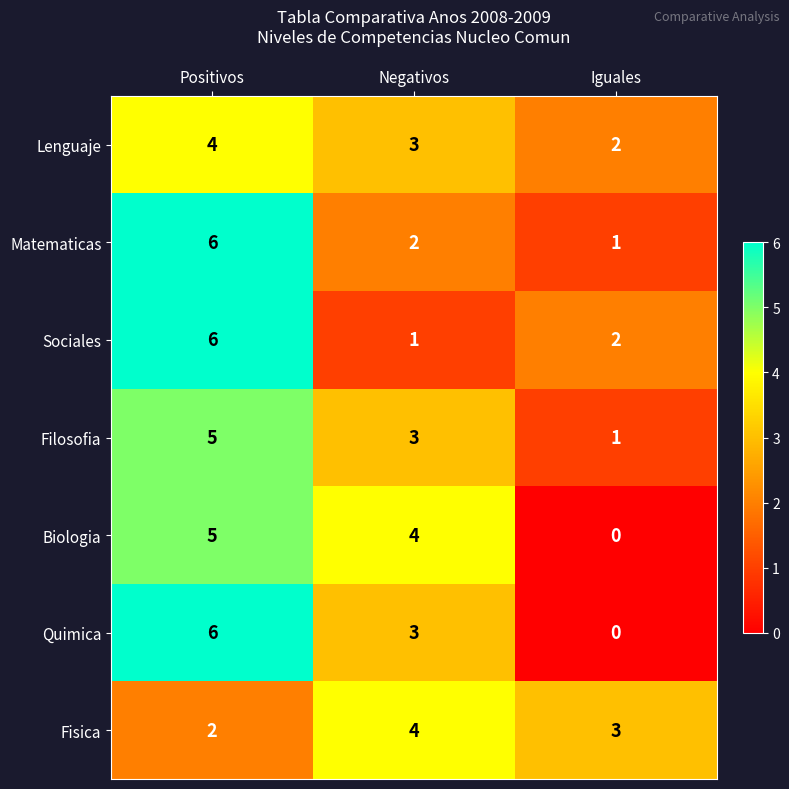

What is the total value across all series at Negativos?

20